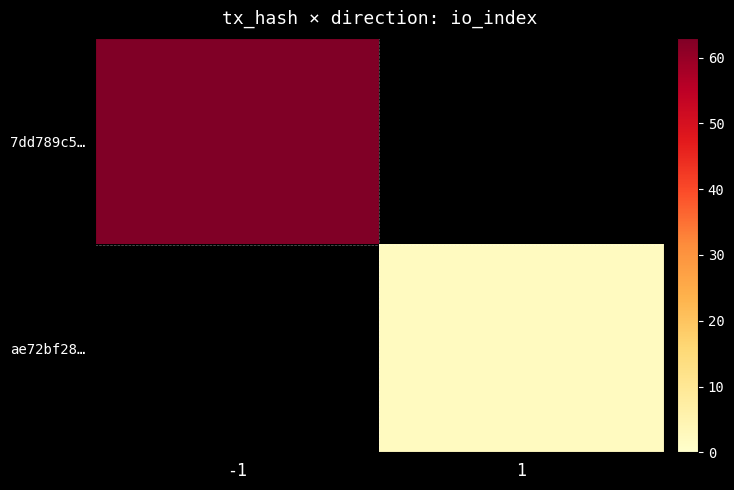

Between 1 and -1, which is larger?

-1